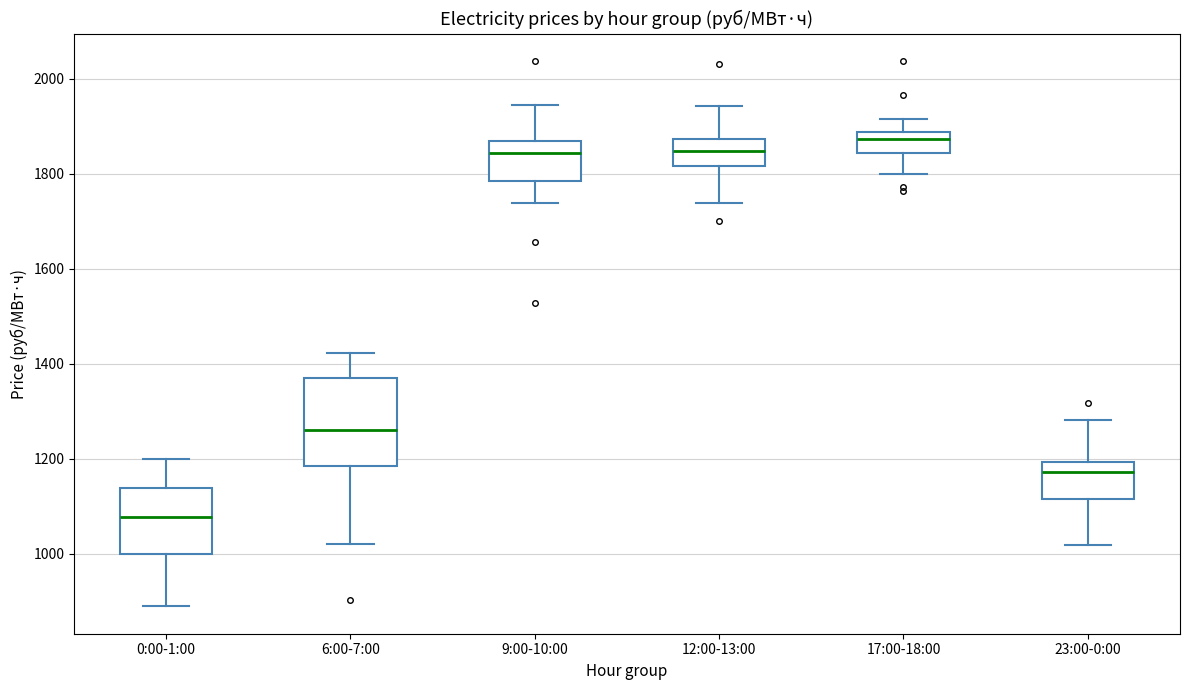

Which box is the tallest, from its lower edge to its upper edge?

6:00-7:00